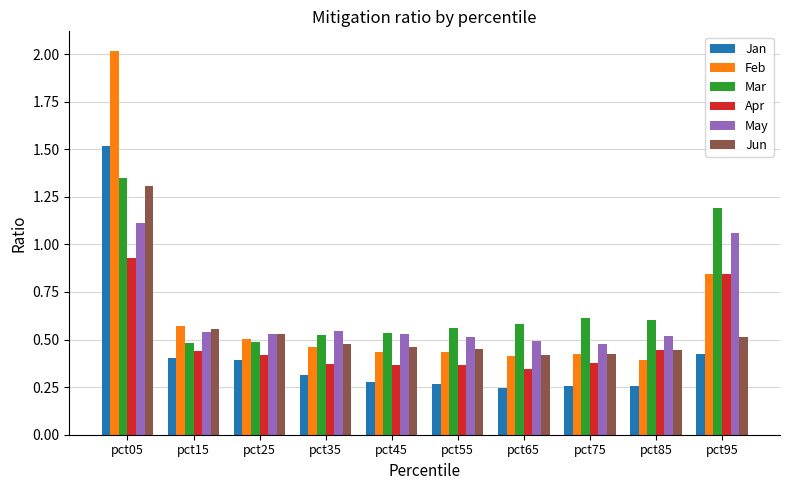

What is the total value across all series at pct95?

4.9